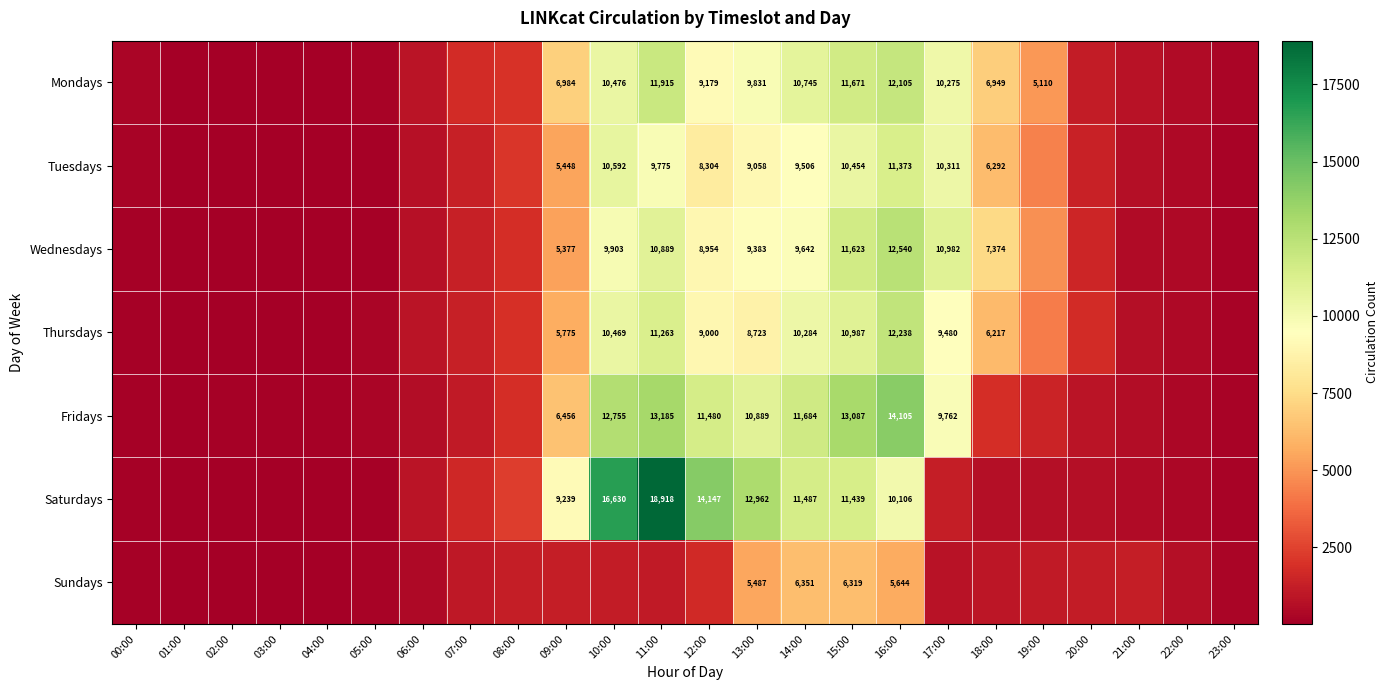

Is it true that Mondays equals 20999 at 11:00?

False